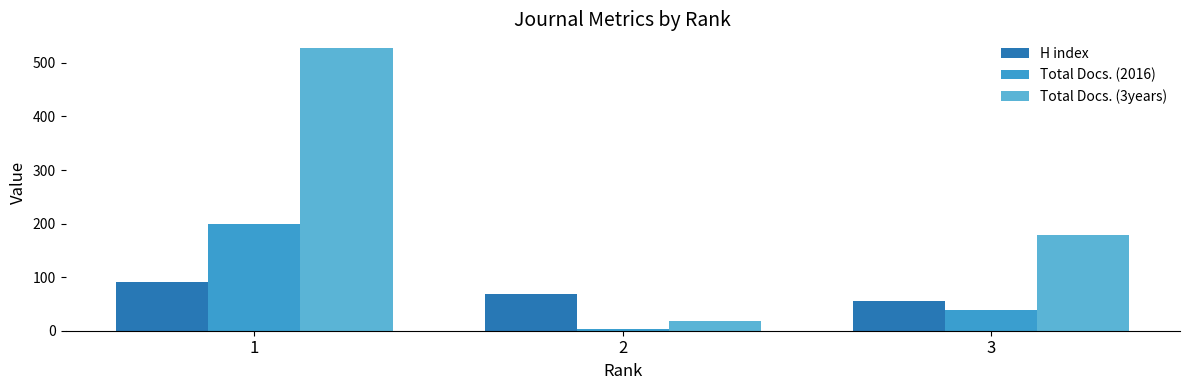

Which category has the lowest value across all series?

2